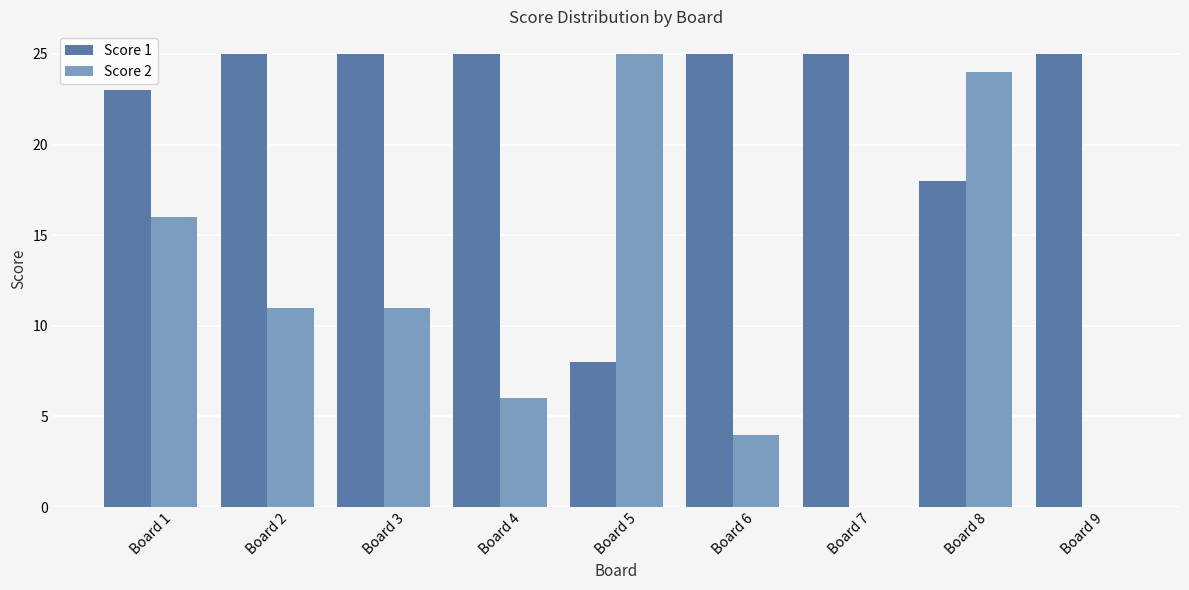

Count the number of categories in the chart.

9